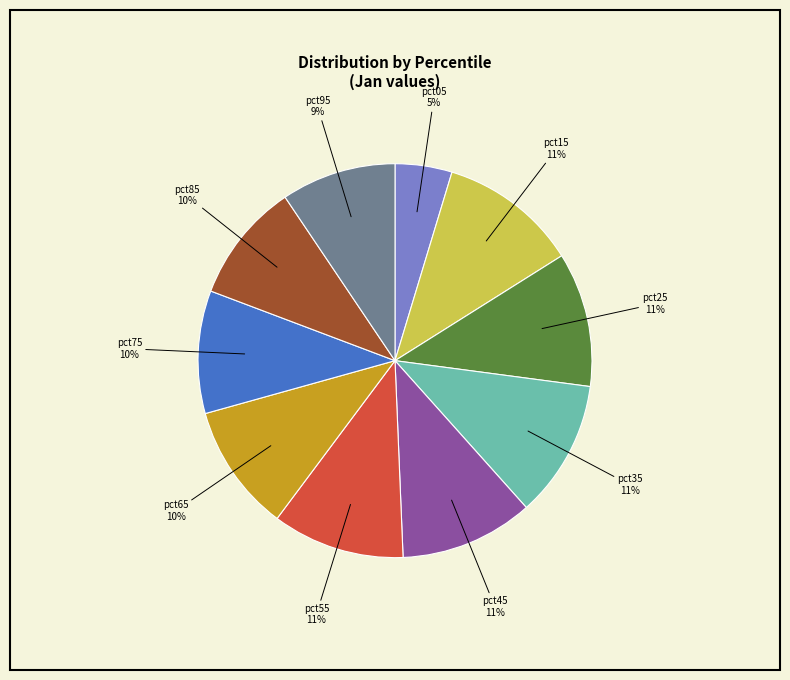

Is there a majority slice in this chart?

No